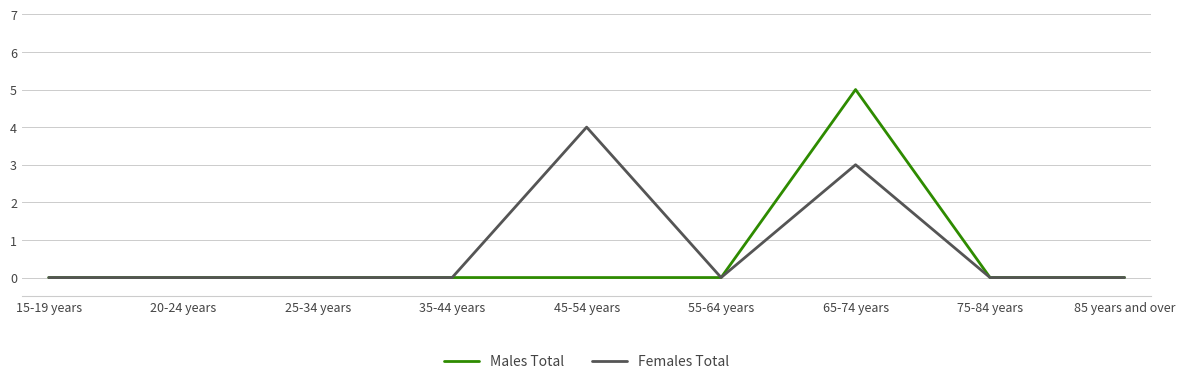

What is the difference between the maximum and second lowest values in the Females Total series?

4